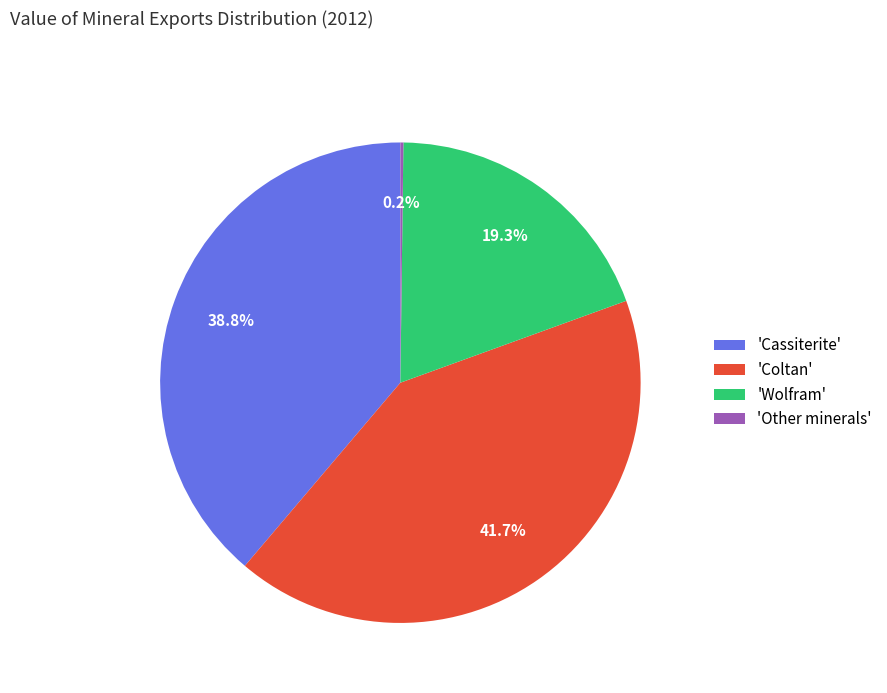

To the nearest percent, what is the average slice percentage?

25%